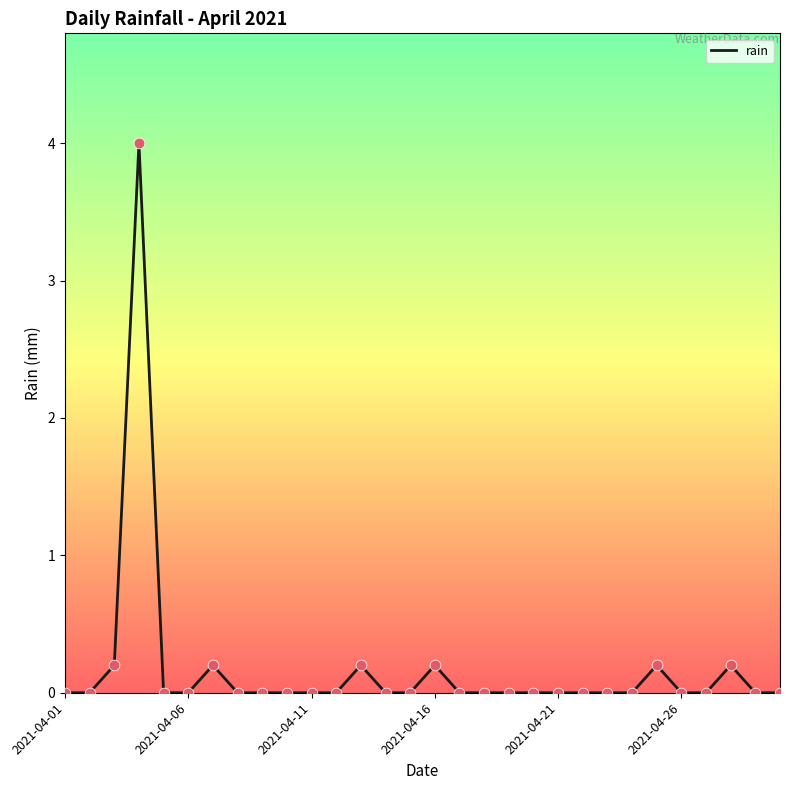

What is the greatest value displayed?

4.0